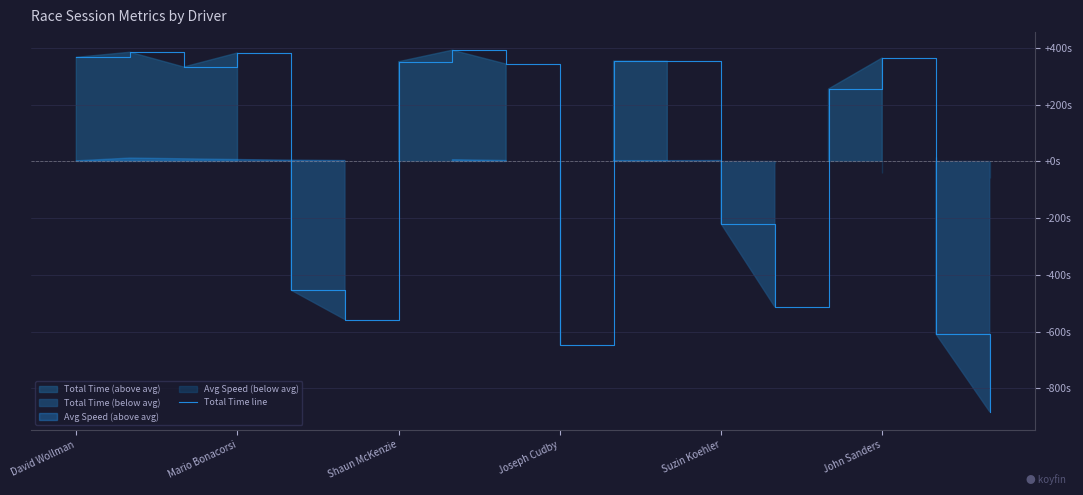

Does the chart have visible grid lines?

Yes